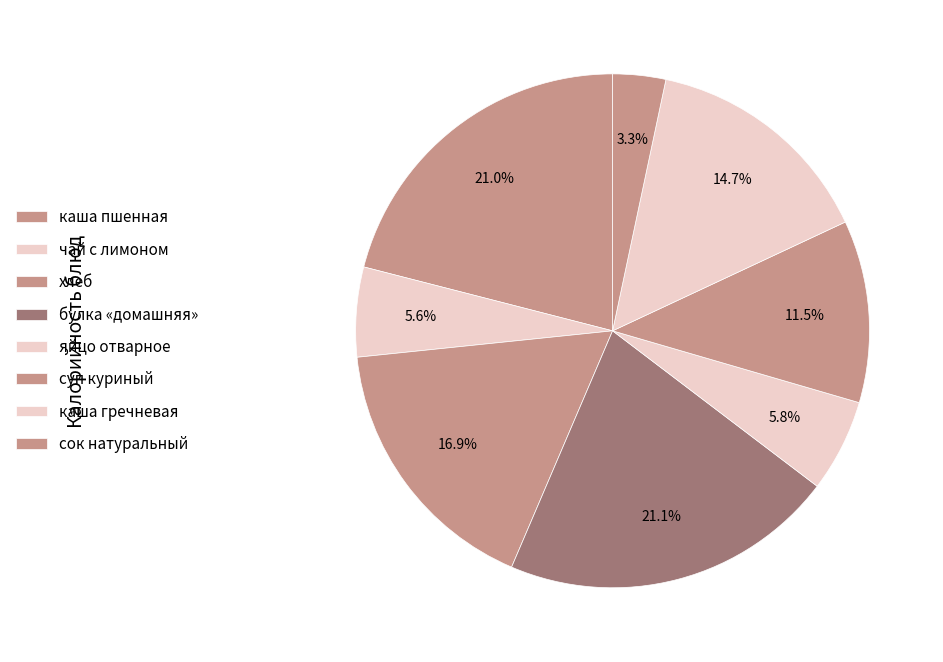

Which slice is the smallest?

сок натуральный